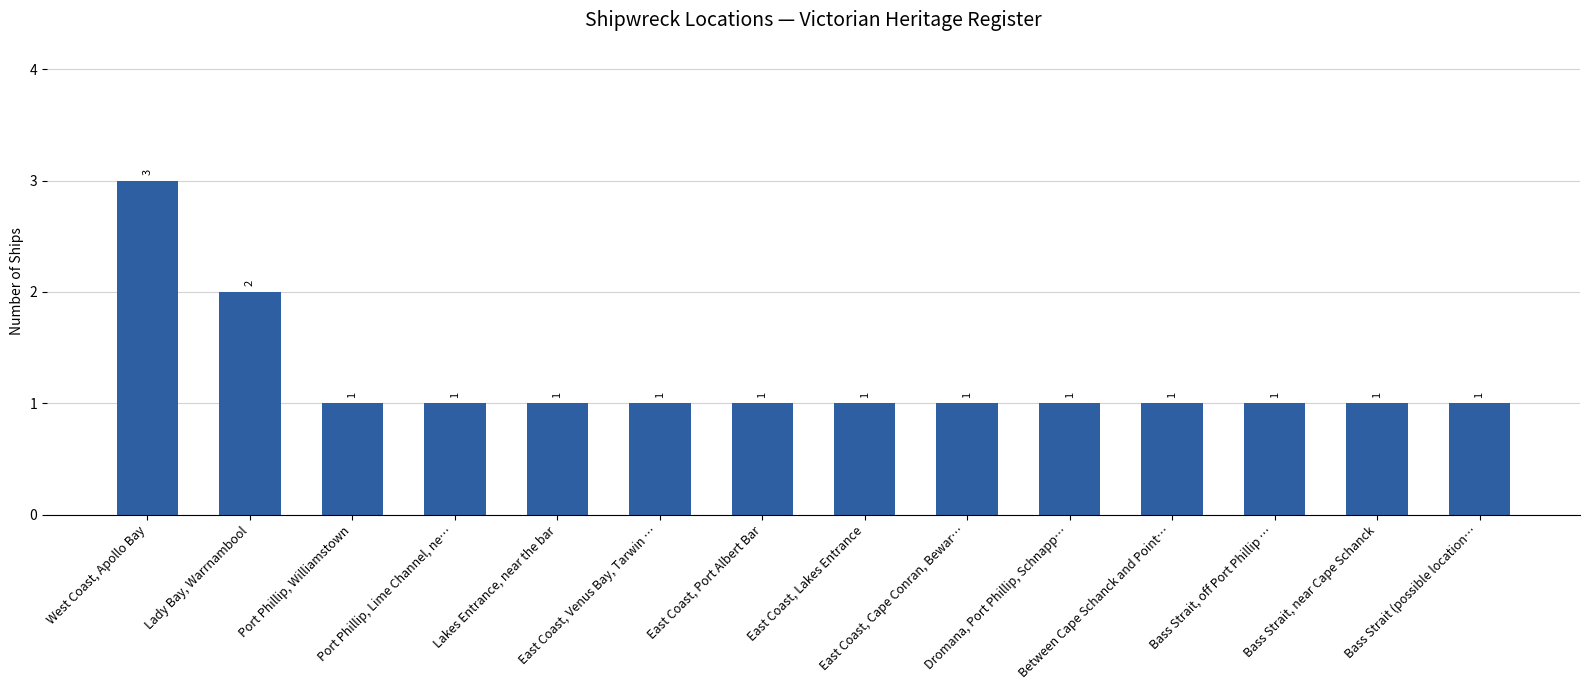

True or false: the data shows 1 at Bass Strait (possible location….

True